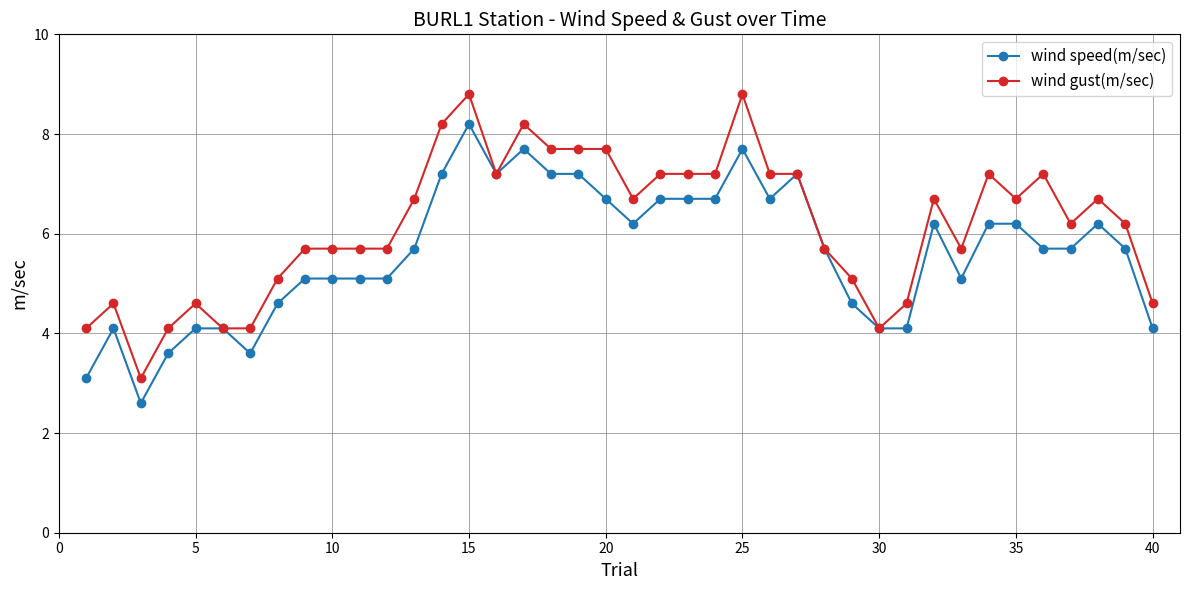

List the series in order of their overall mean, lowest first.

wind speed(m/sec), wind gust(m/sec)